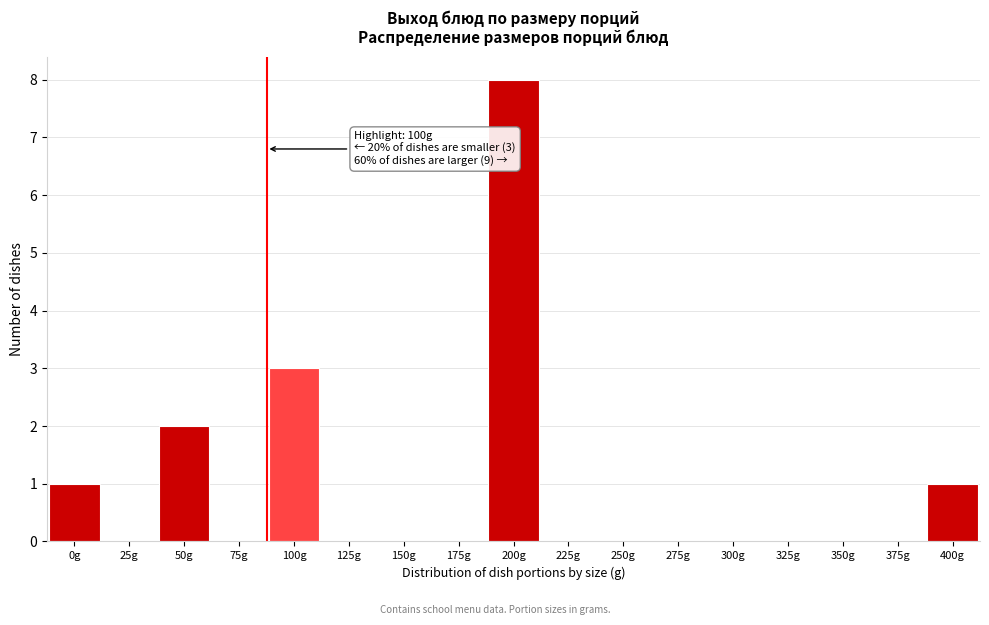

Reading left to right, list all the values displayed in this chart.

0g=1	25g=0	50g=2	75g=0	100g=3	125g=0	150g=0	175g=0	200g=8	225g=0	250g=0	275g=0	300g=0	325g=0	350g=0	375g=0	400g=1